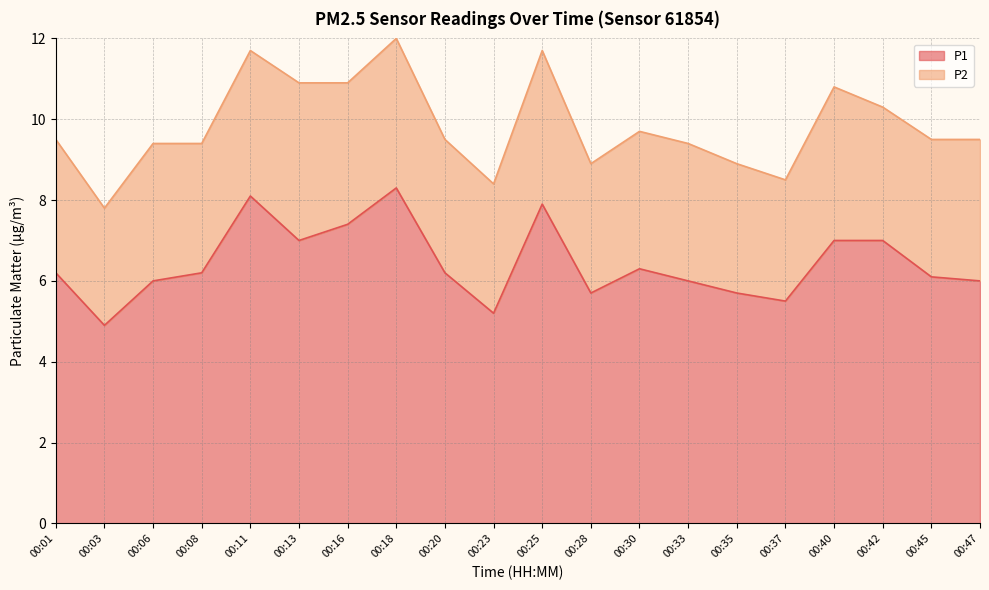

What is the difference between the values at 00:11 and 00:37?

2.6